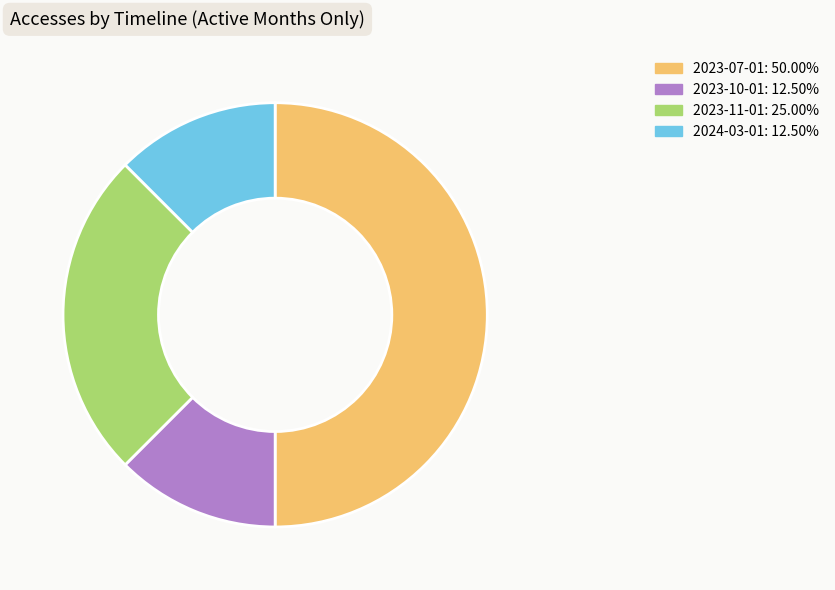

How many slices are in this pie chart?

4